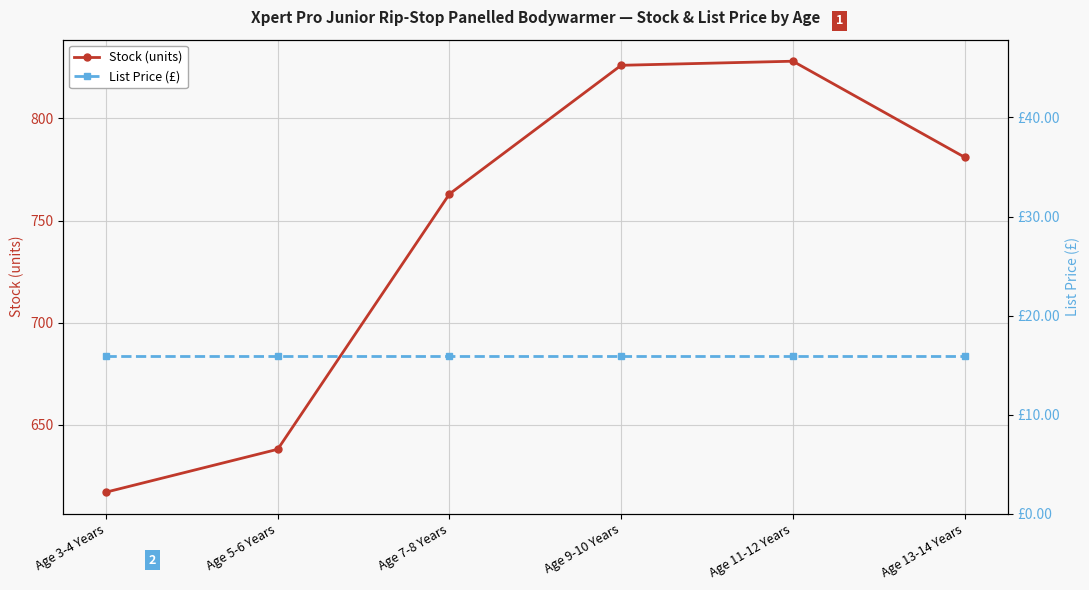

List the series in order of their peak value, highest first.

Stock (units), List Price (£)